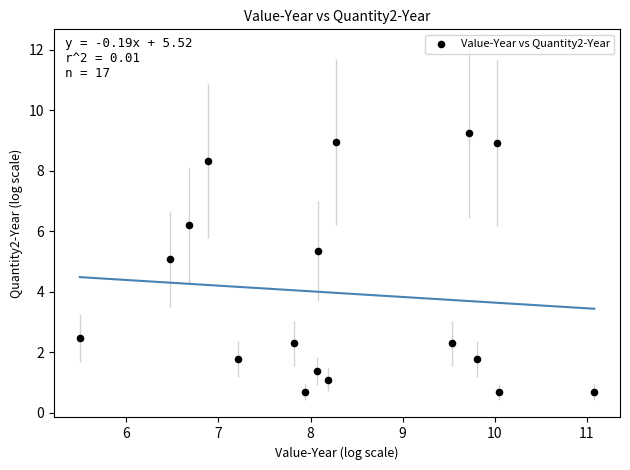

What Y value in the scatter plot is closest to 4?

5.1